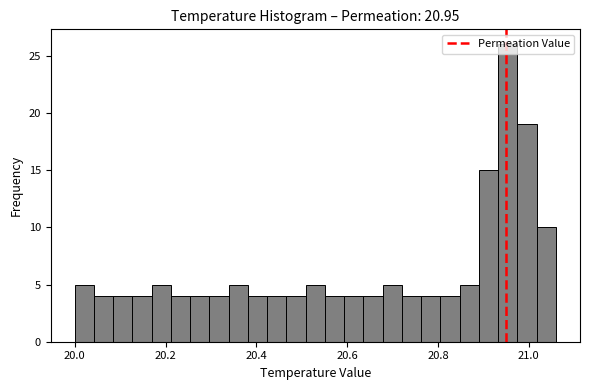

Read against the x-axis, roughly where is the centre of the tallest bar?

20.96